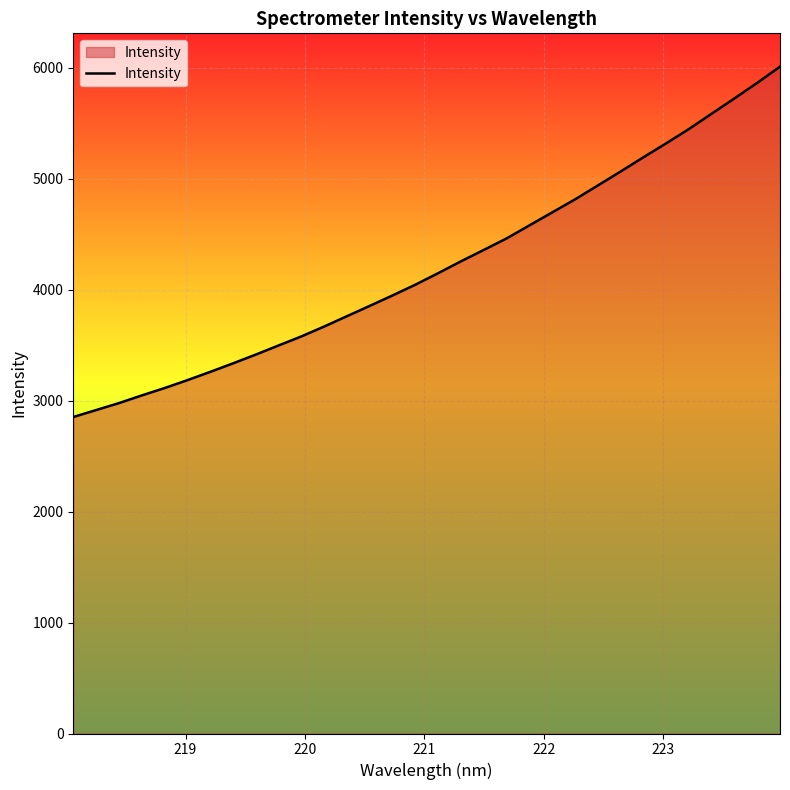

What is the maximum value shown in the chart?

6010.2